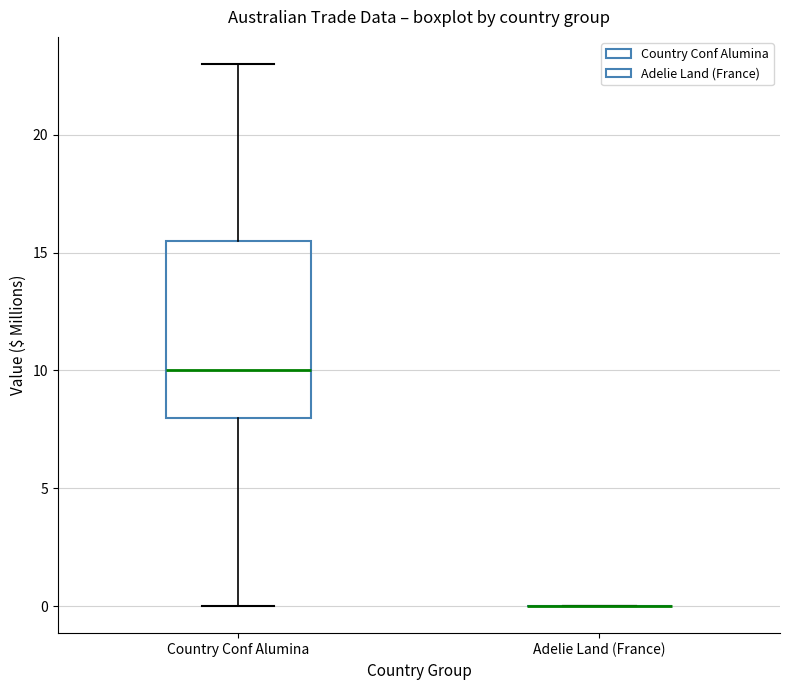

Where does the median line of the box for Country Conf Alumina sit on the y-axis? The values are not printed on the chart, so give them approximately, as read against the axis.

10.0